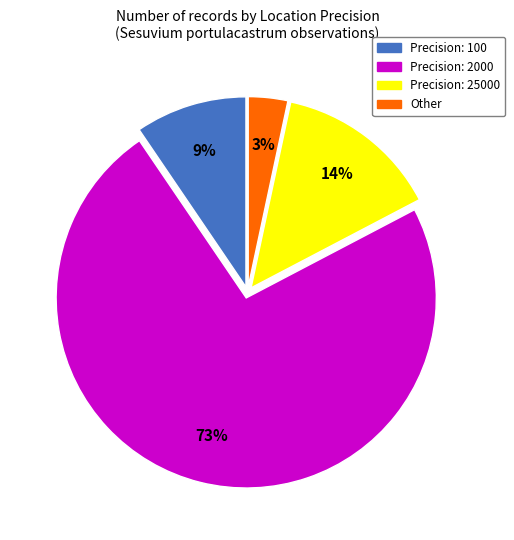

Count the number of slices in the pie.

4